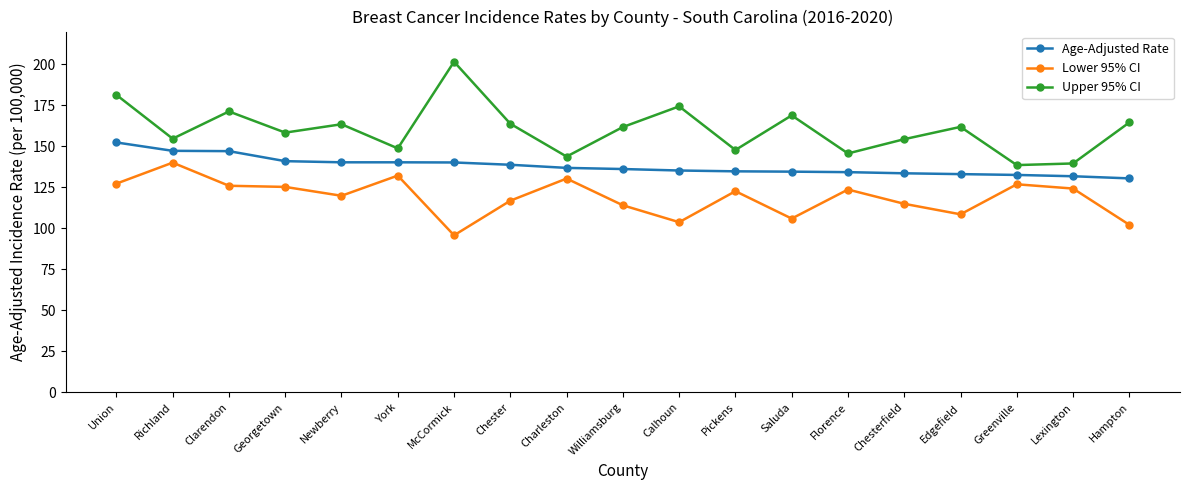

What value does the Age-Adjusted Rate series have at Clarendon?

147.1